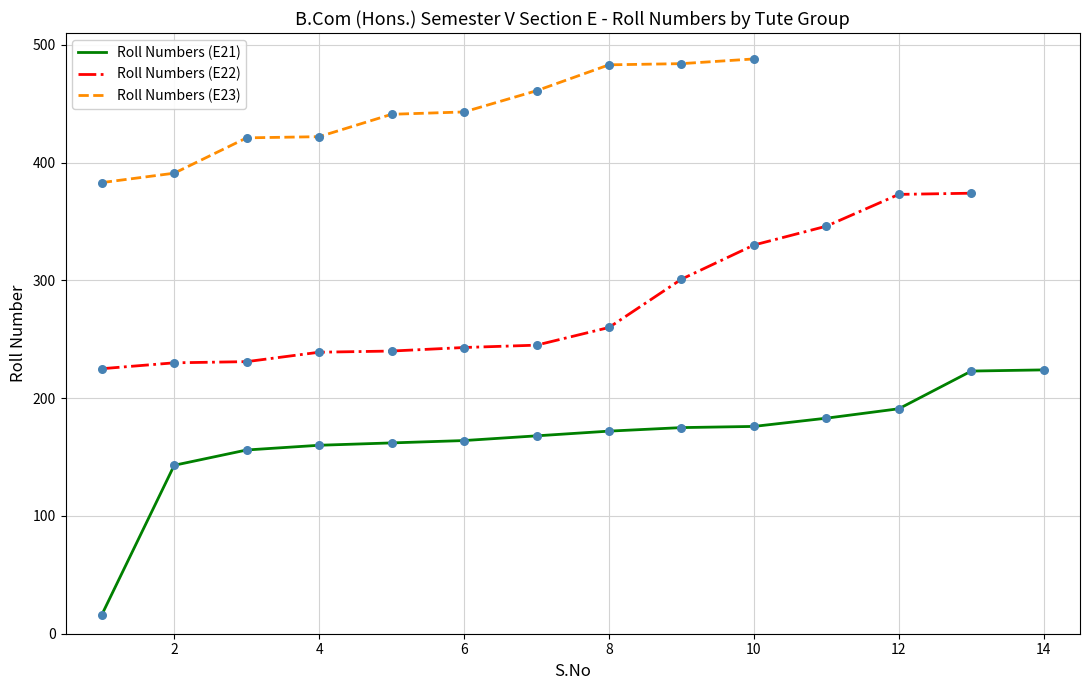

What is the total value across all series at 2?

764.0